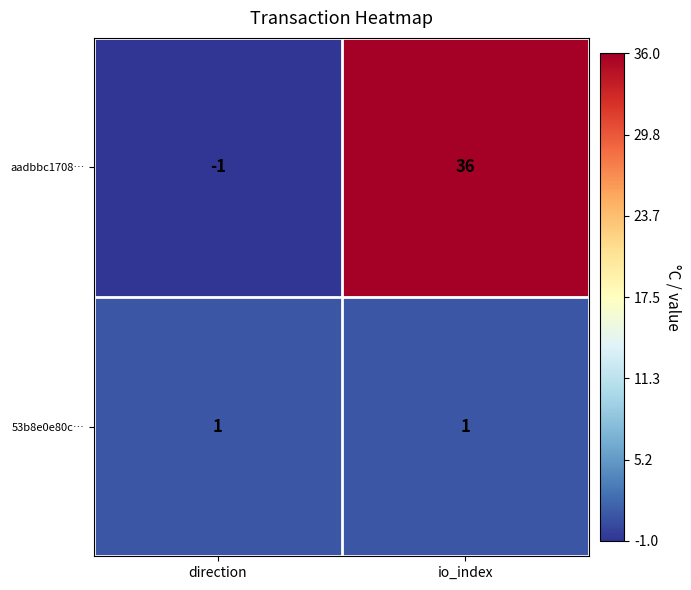

Reading left to right, extract all data points from this chart.

aadbbc1708…: direction=-1	io_index=36
53b8e0e80c…: direction=1	io_index=1